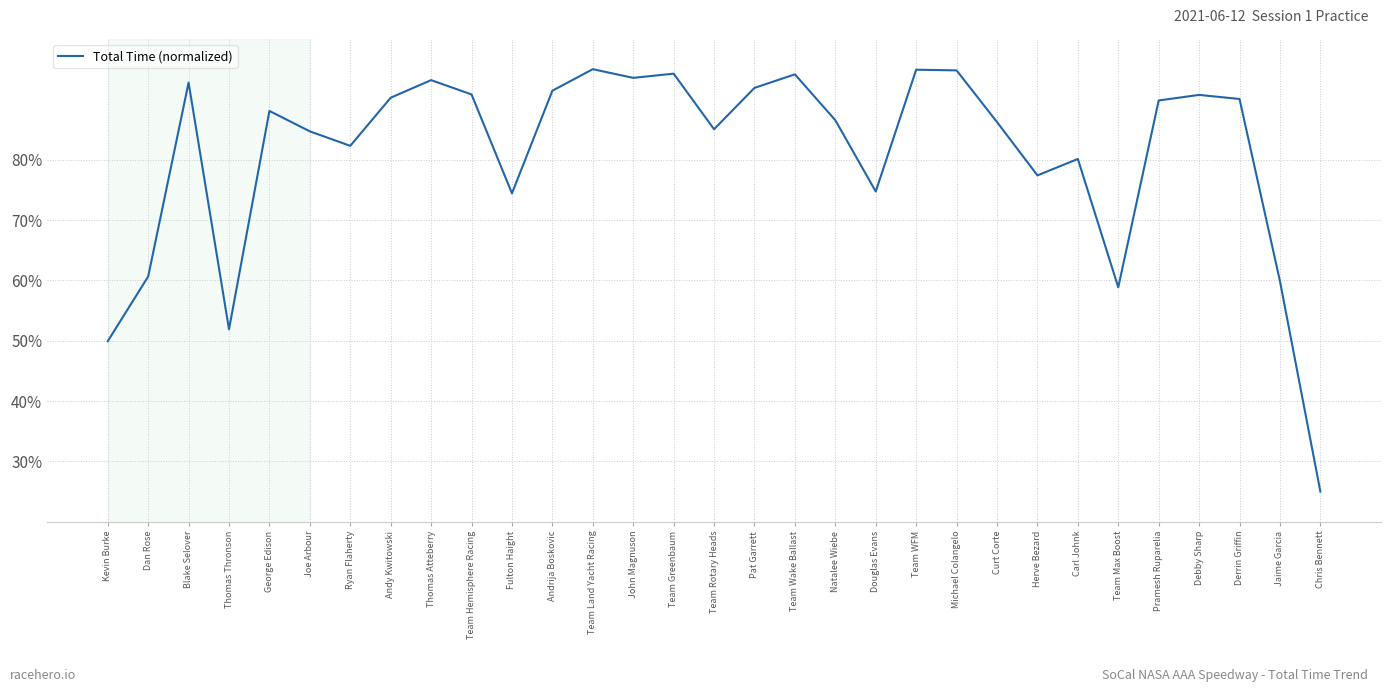

How many interior local peaks (higher than both neighbors) does the data have?

9